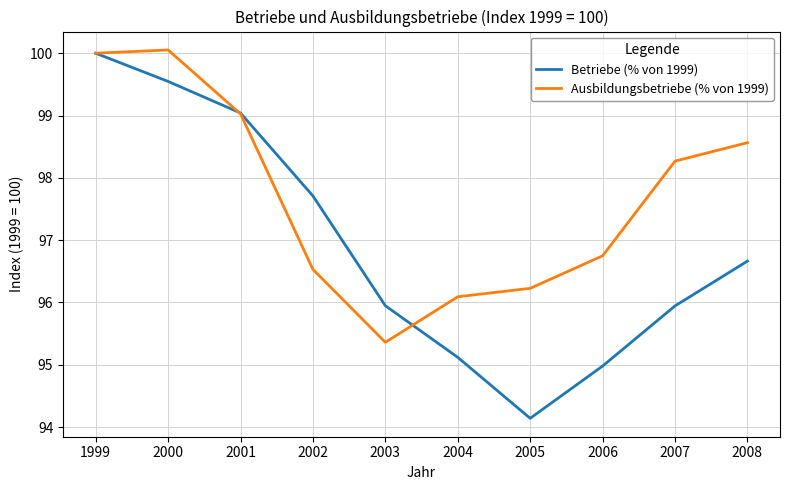

How many lines are shown in the chart?

2